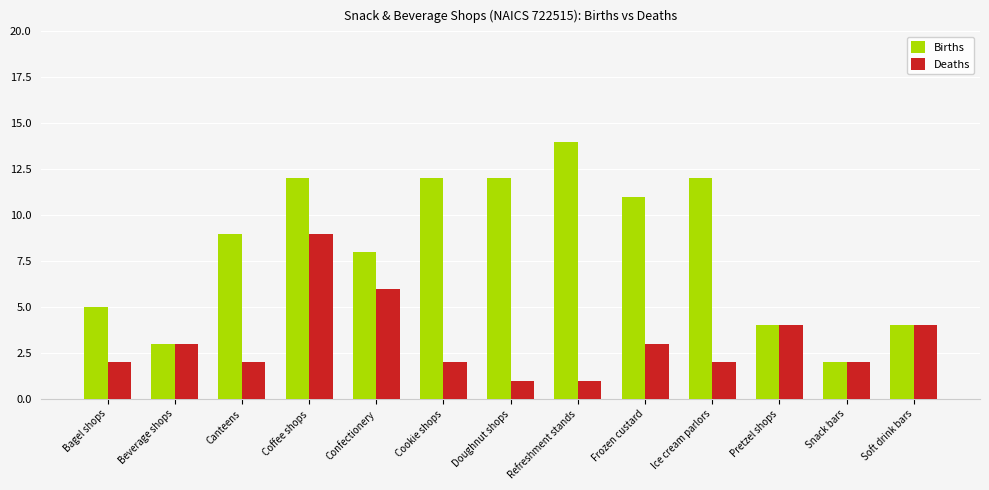

What is the difference between the highest and lowest values at Ice cream parlors?

10